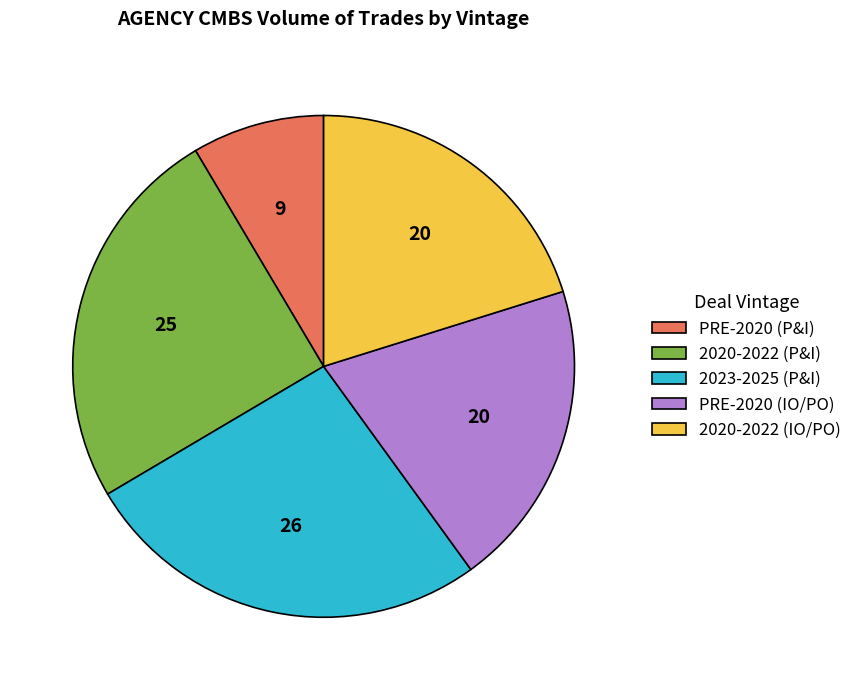

Is the sum of 2020-2022 (P&I) and 2023-2025 (P&I) greater than half?

Yes